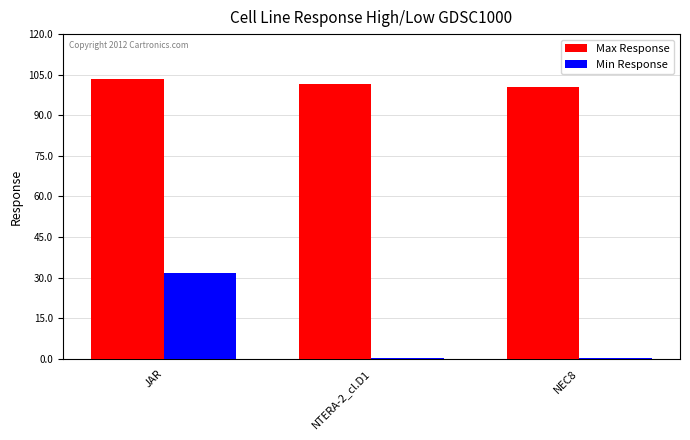

At which category is the sum across all series the highest?

JAR